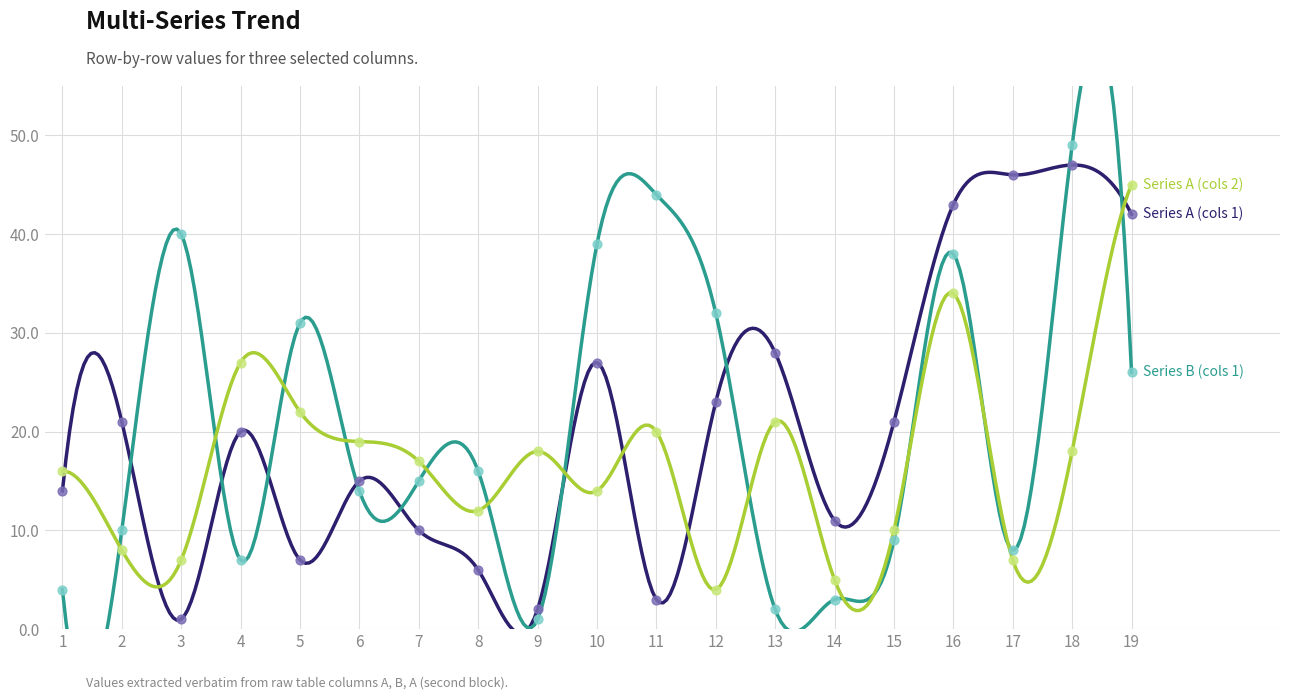

Which series reaches the minimum Y coordinate?

Series A (cols 1)